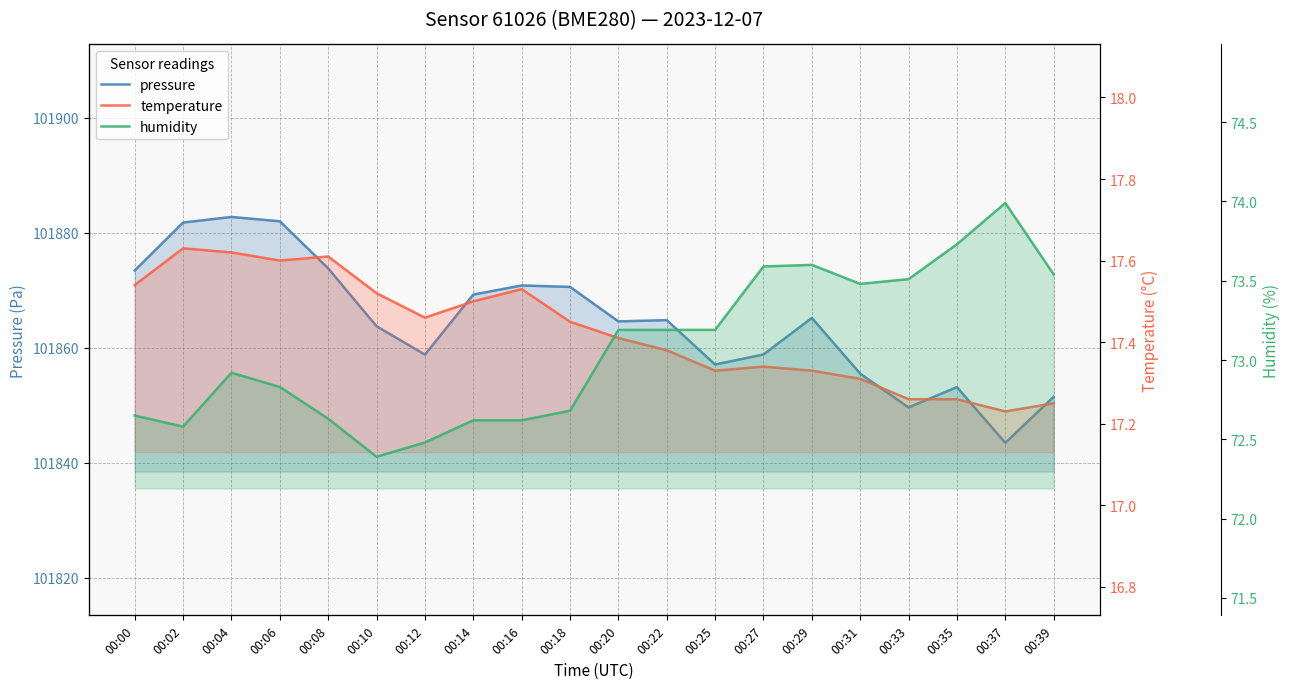

What is the total value across all series at 00:35?

101944.2